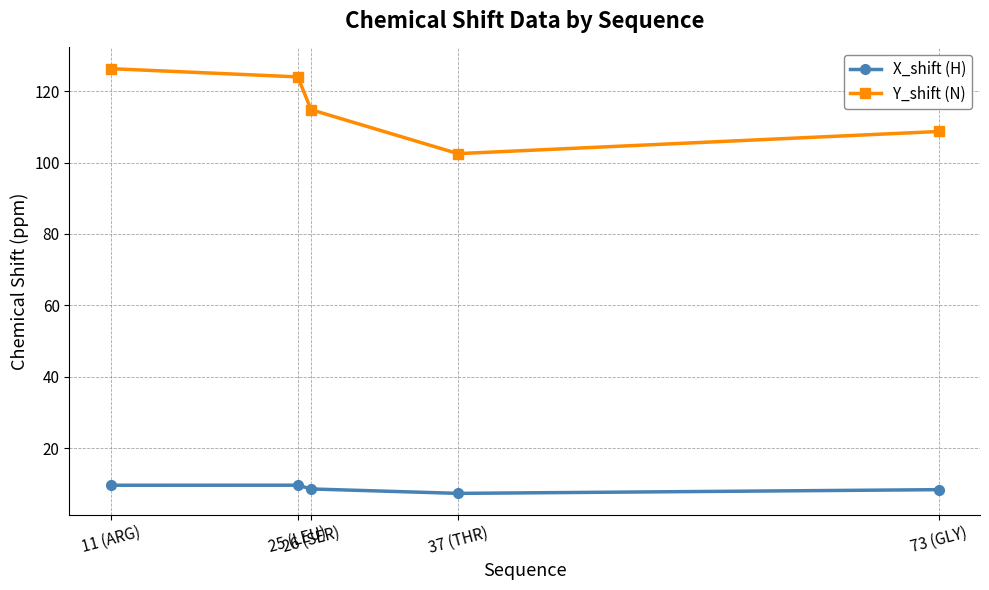

What is the value of the Y_shift (N) point at the 4th from the left?

102.5